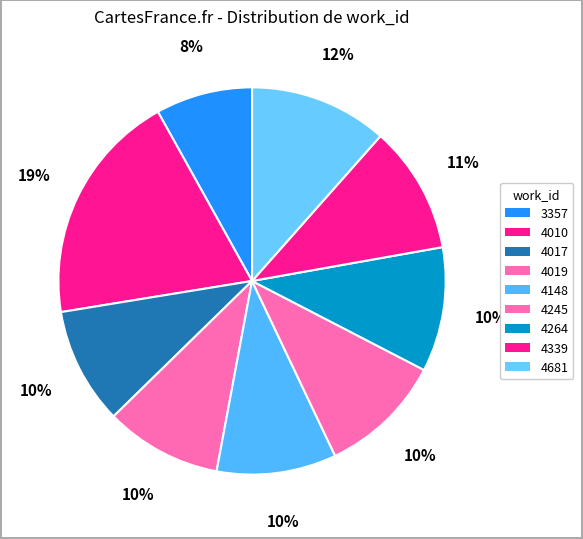

To the nearest percent, what portion does 4245 represent?

10%